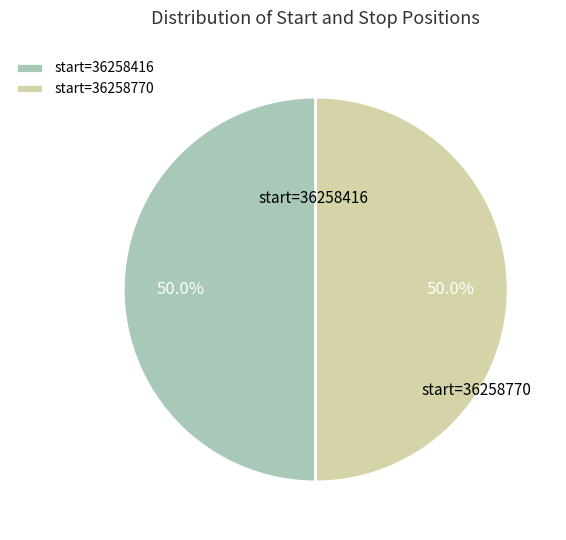

Approximately how many times larger is the value at start=36258416 compared to start=36258770?

1.0